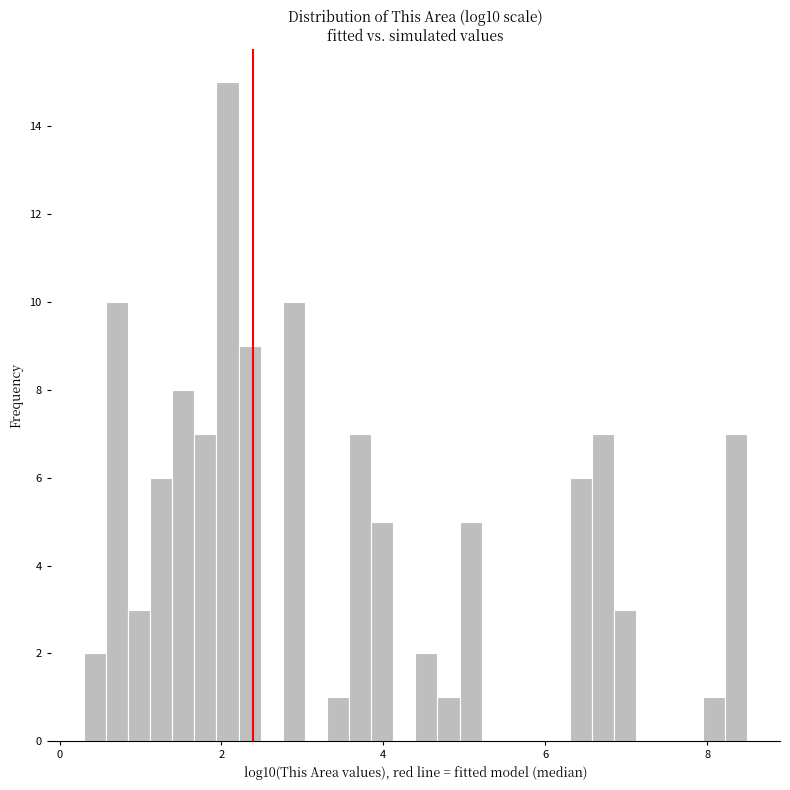

Read against the x-axis, roughly where is the centre of the tallest bar?

2.0